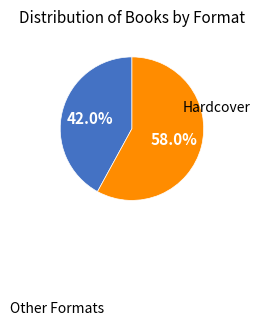

Is there any slice that represents more than half of the pie?

Yes